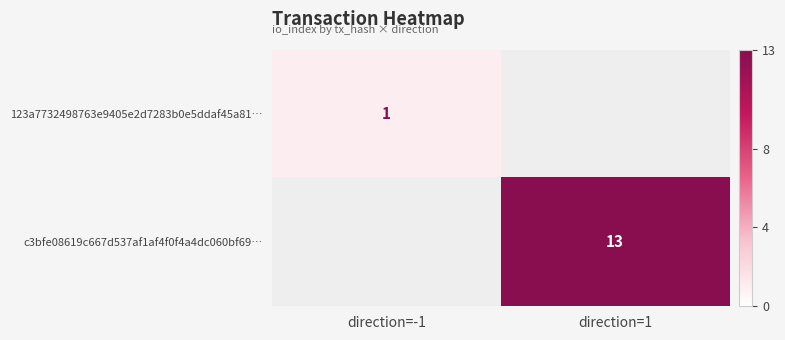

The 123a7732498763e9405e2d7283b0e5ddaf45a81… series shows 1 at direction=-1. True or false?

True